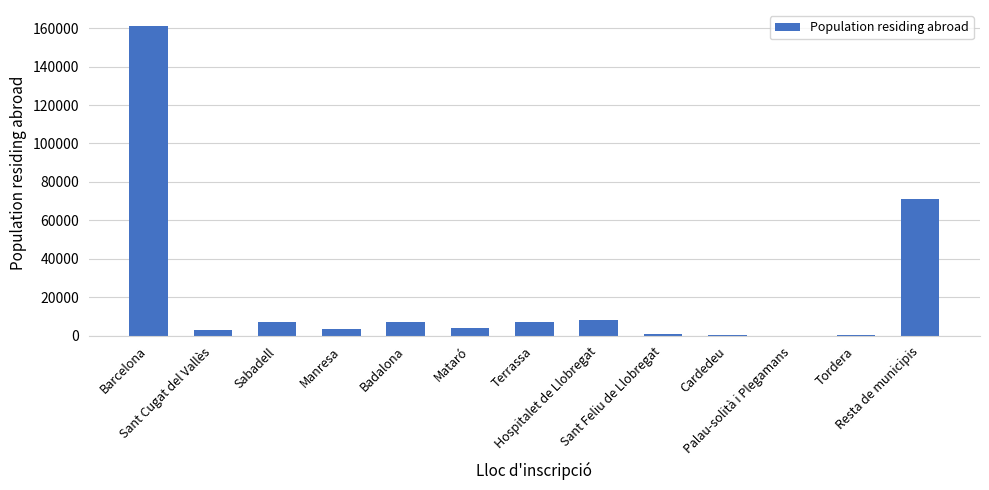

Does the chart contain stacked bars?

No